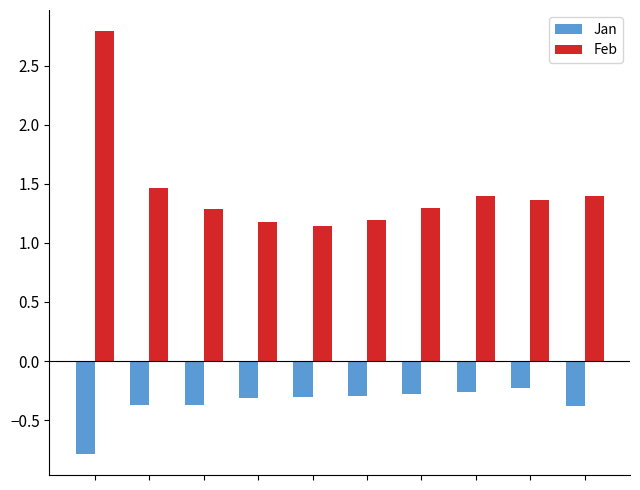

Rank the series by their average value, from highest to lowest.

Feb, Jan